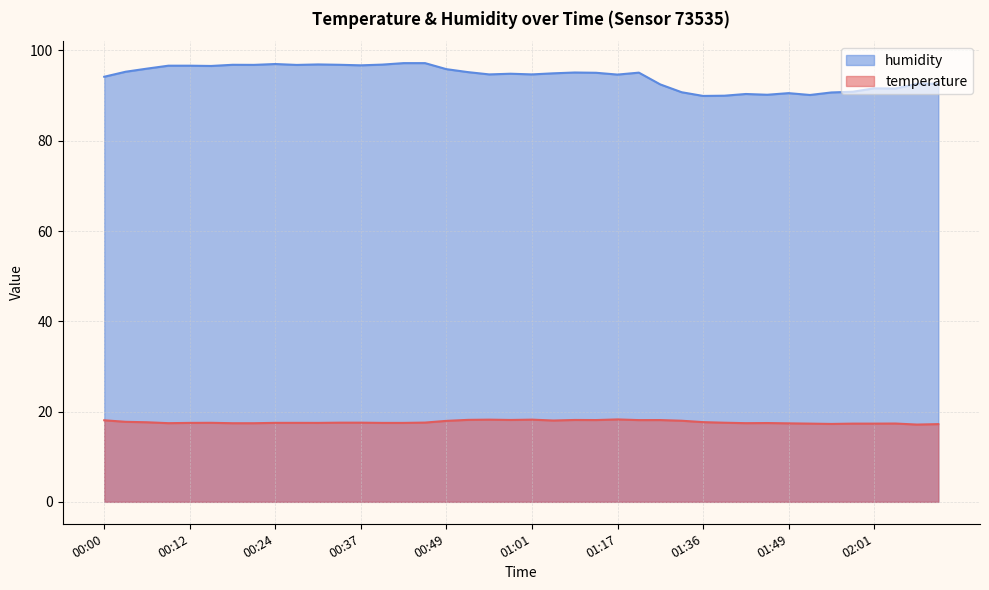

What position from the right is 01:55?

6